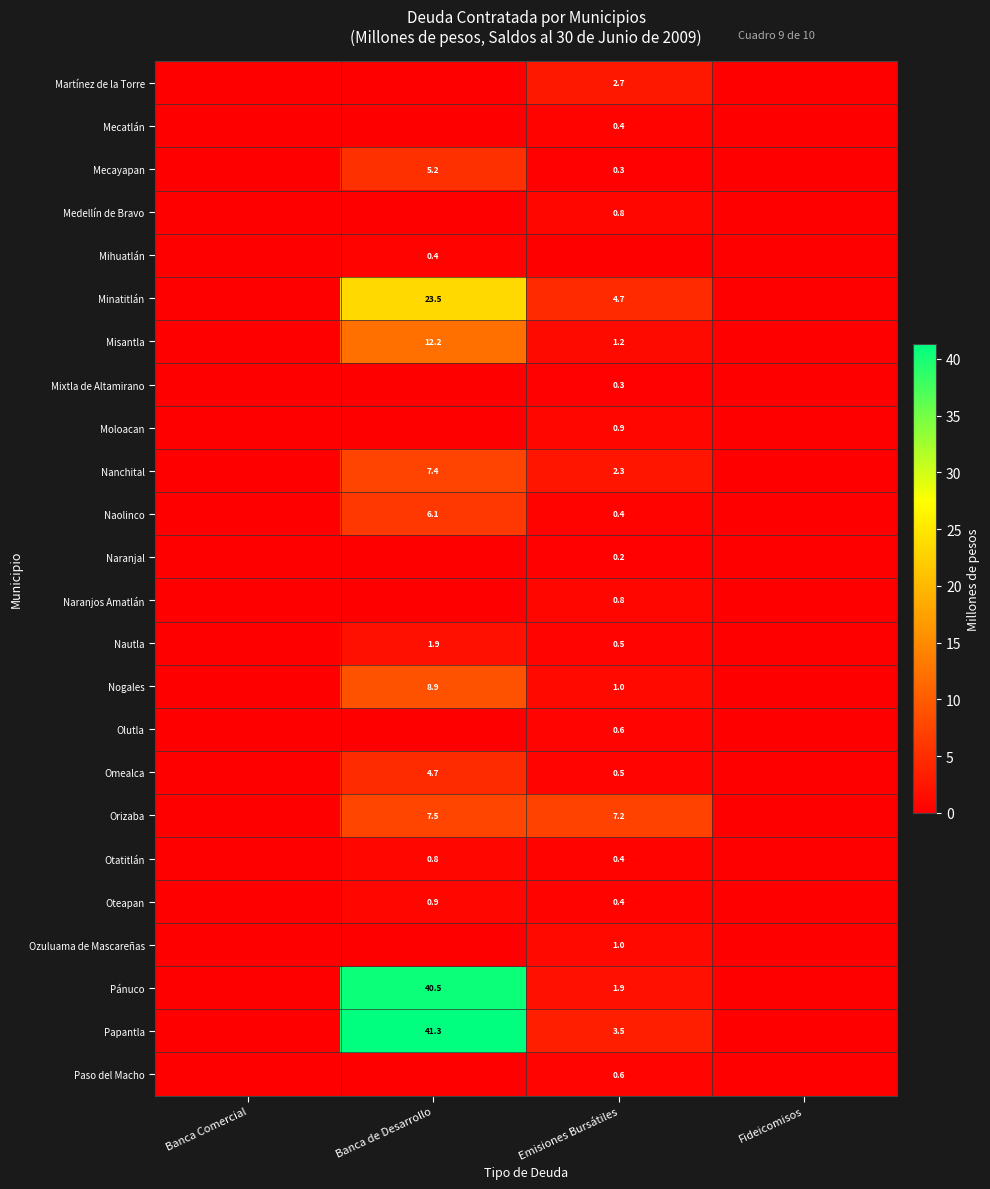

Is it true that Pánuco equals 1.9 at Emisiones Bursátiles?

True